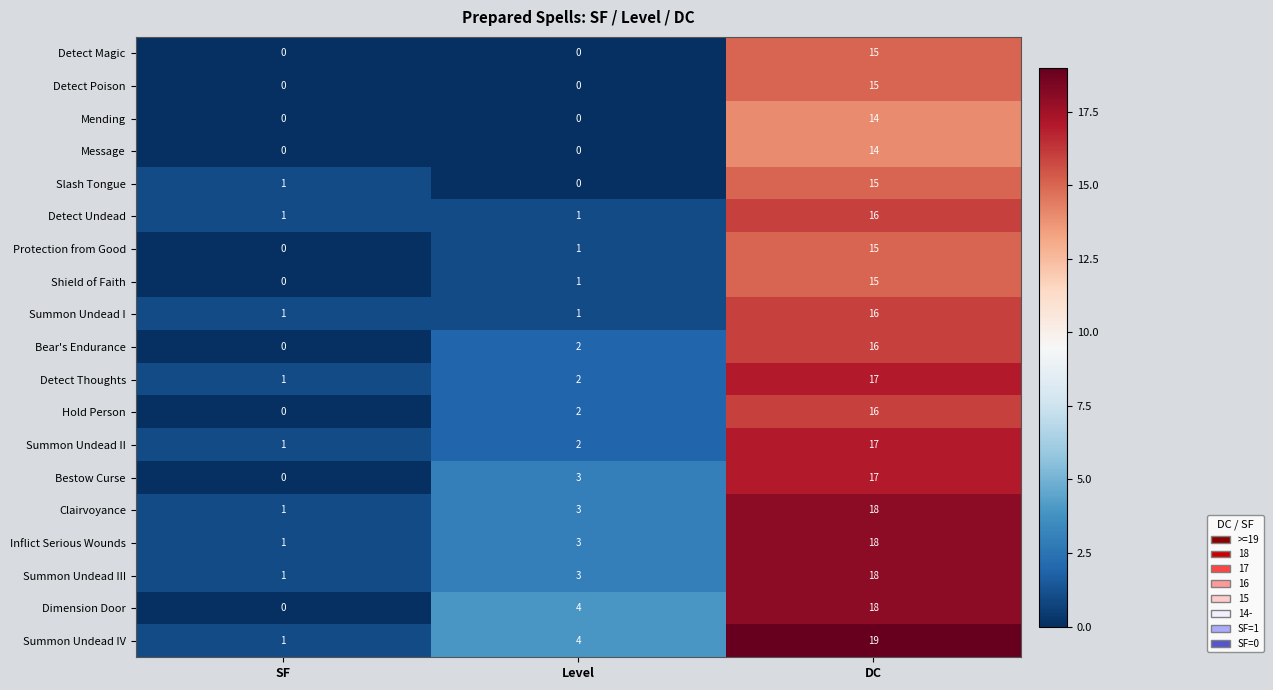

How many categories are shown in the chart?

3